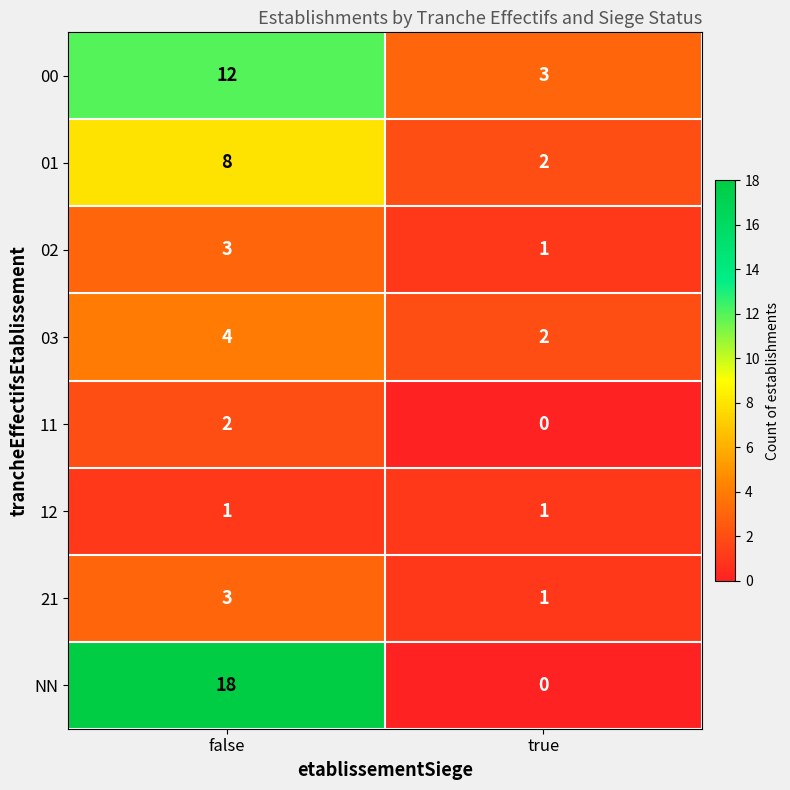

Reading left to right, extract all data points from this chart.

00: false=12	true=3
01: false=8	true=2
02: false=3	true=1
03: false=4	true=2
11: false=2	true=0
12: false=1	true=1
21: false=3	true=1
NN: false=18	true=0